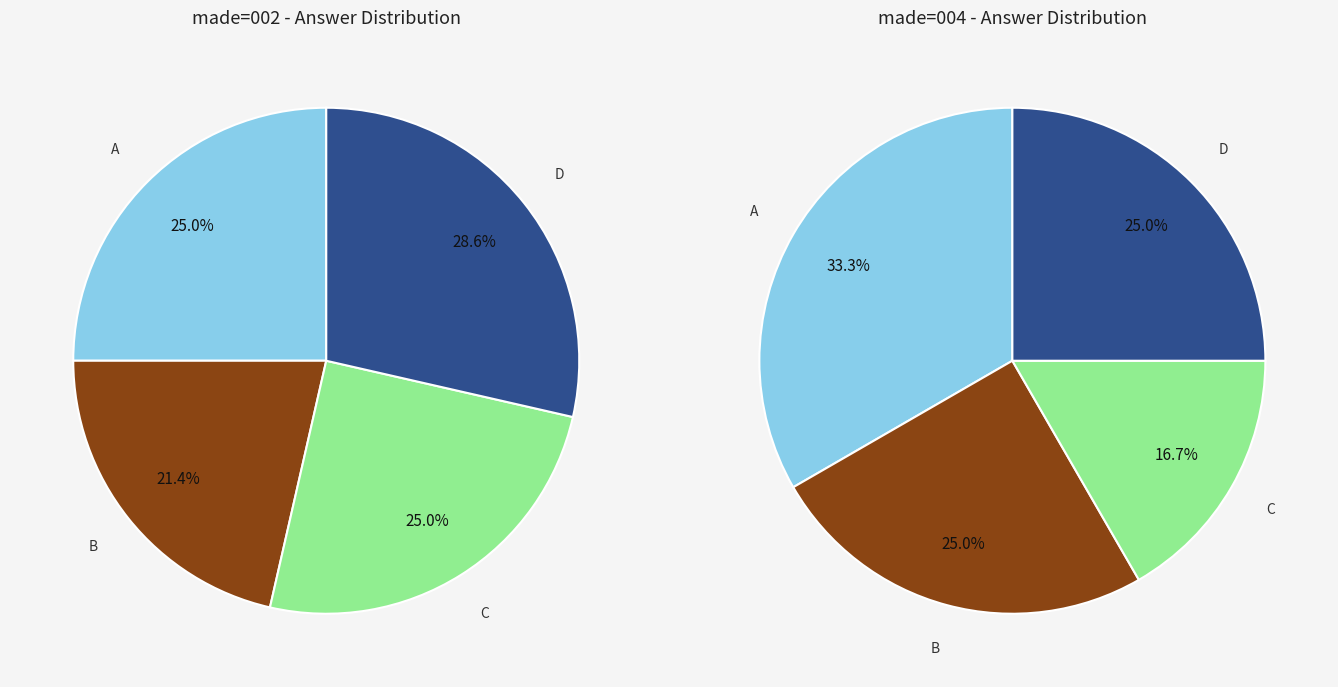

Does C account for over 50% of the chart?

No